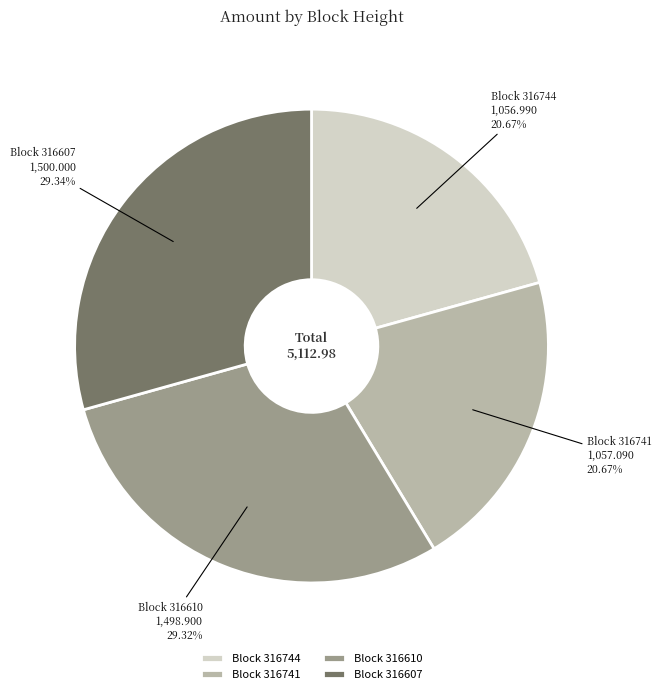

Is there a majority slice in this chart?

No